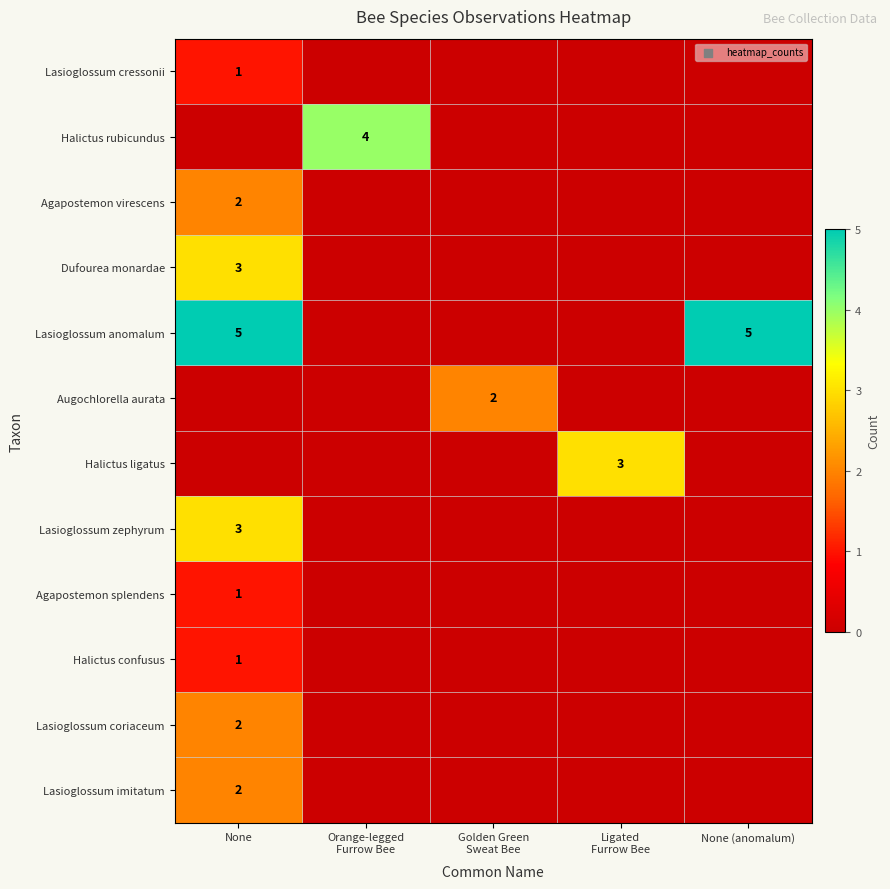

At how many categories does at least one series exceed 1?

5